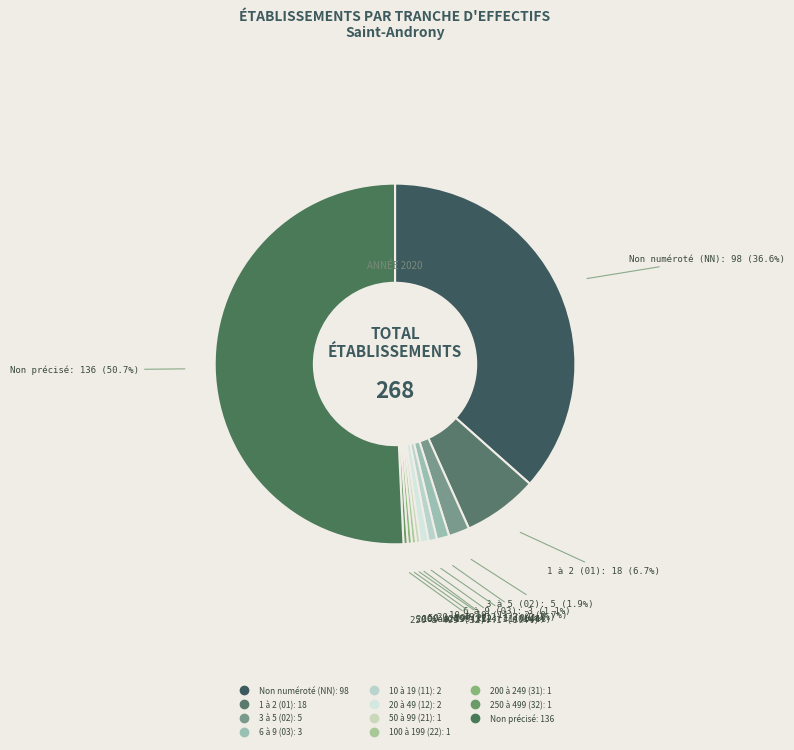

How many segments does this pie chart have?

11